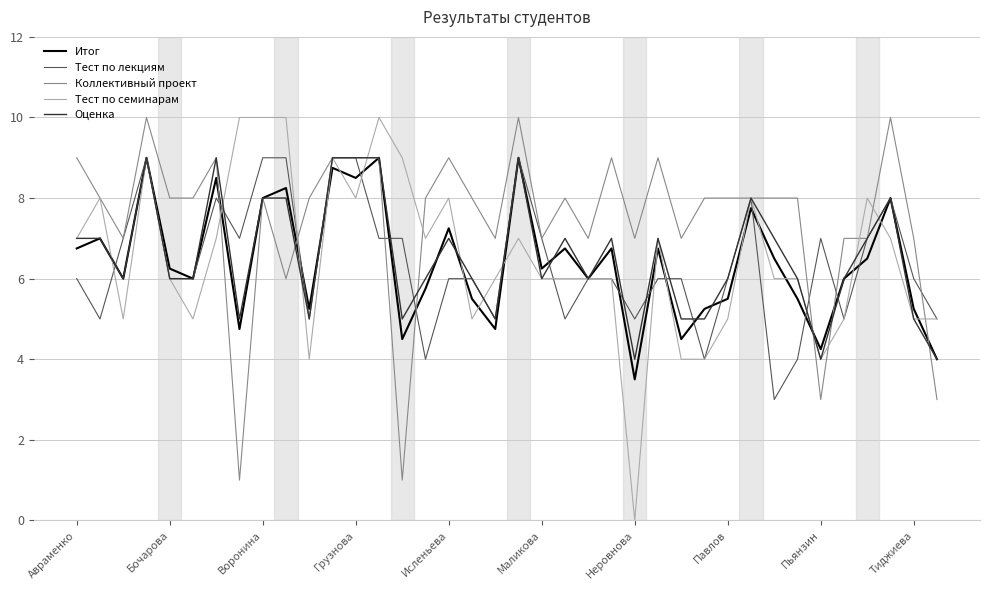

Which series has the widest spread of values?

Тест по семинарам